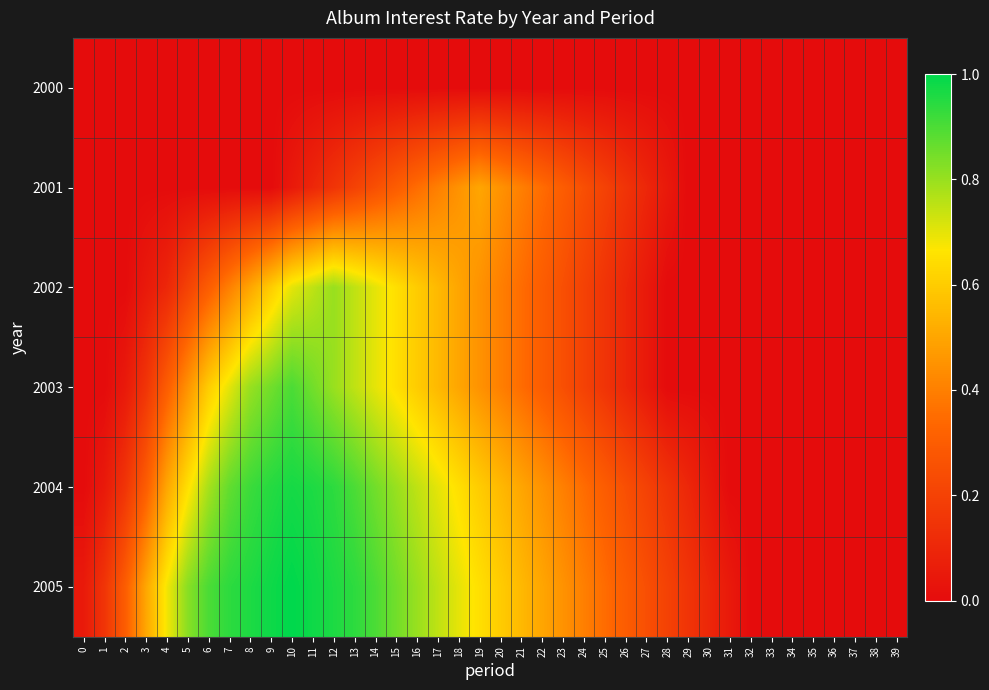

Between 38 and 30, which is larger?

38